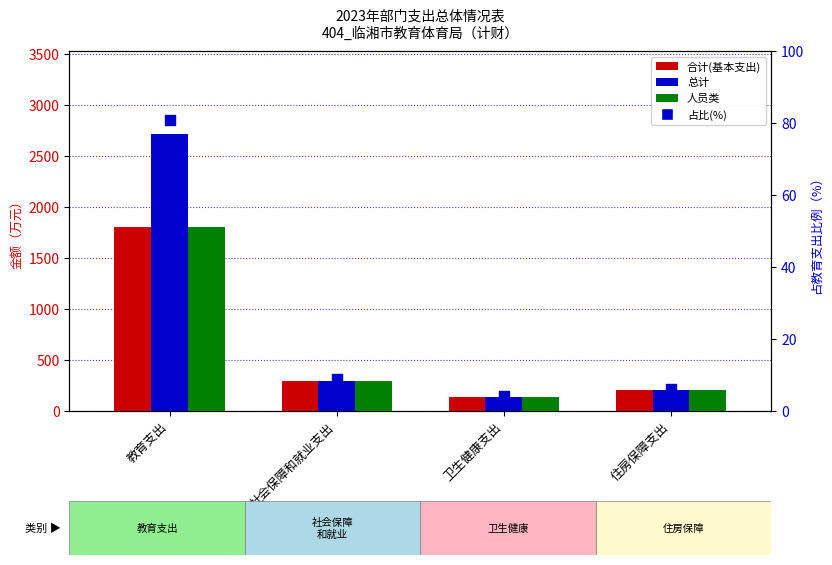

Is the value of 人员类 at 卫生健康支出 greater than the value of 总计 at 住房保障支出?

No